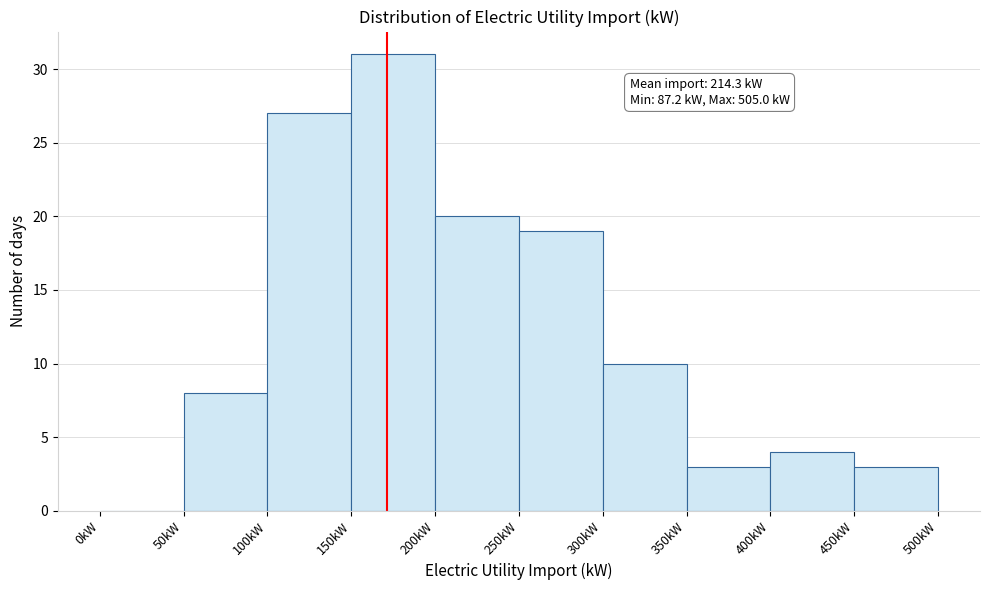

Over which range of the x-axis is the bar tallest?

150 to 200